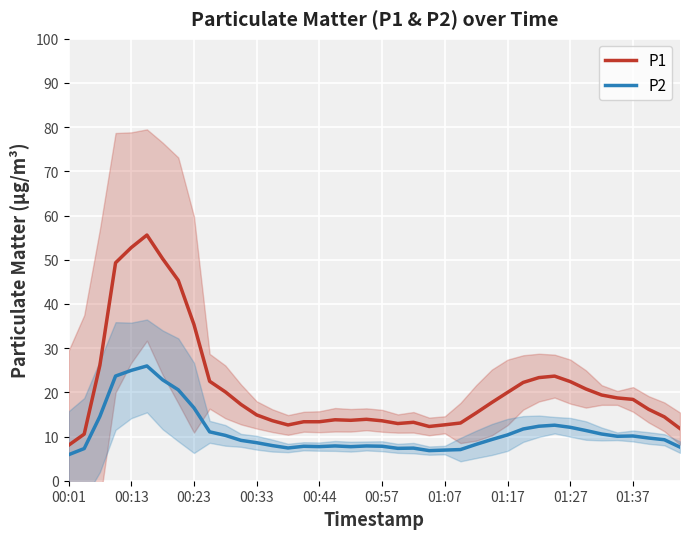

True or false: P2 and P1 cross at least once.

False